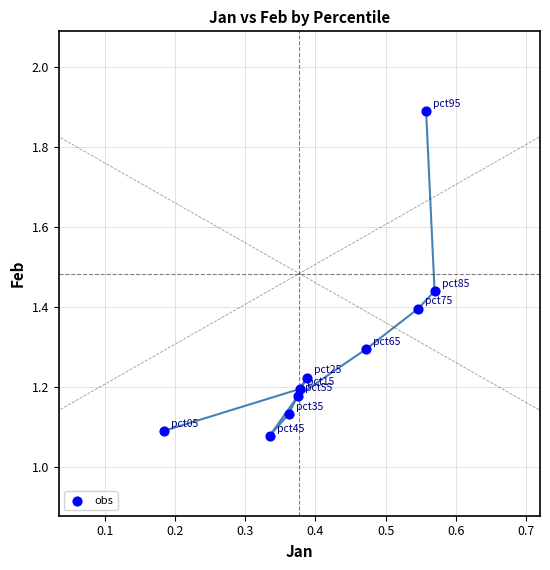

What is the average Y value?

1.3